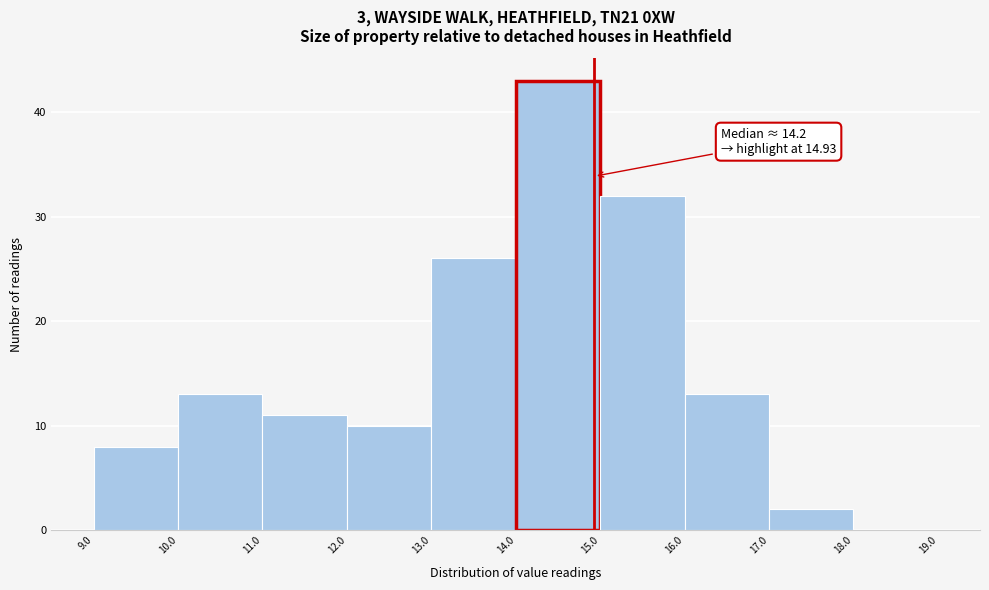

Which range on the x-axis has the tallest bar?

14.0 to 15.0